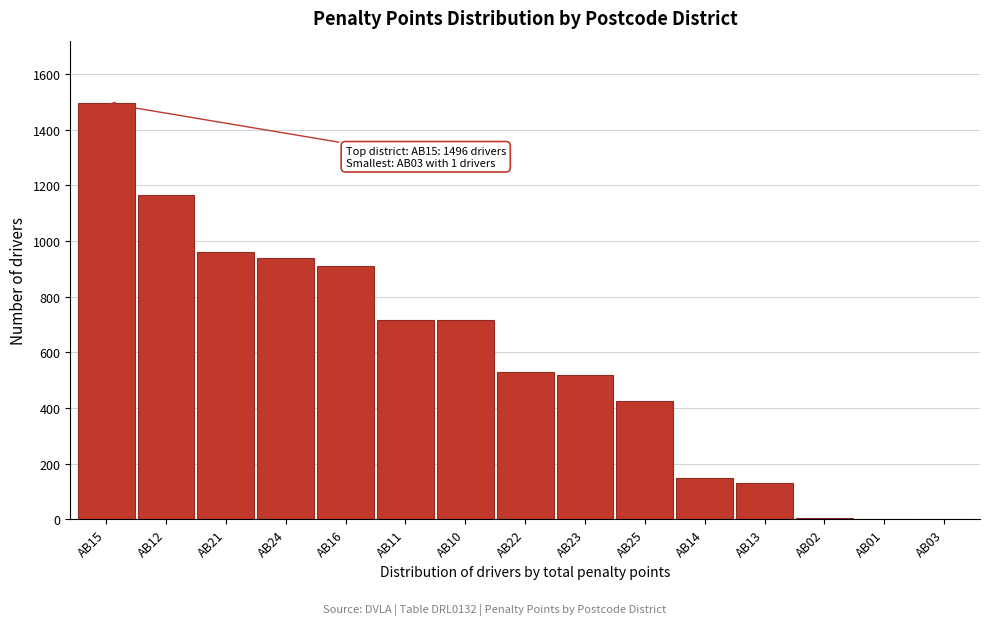

What is the sum of all values?

8668